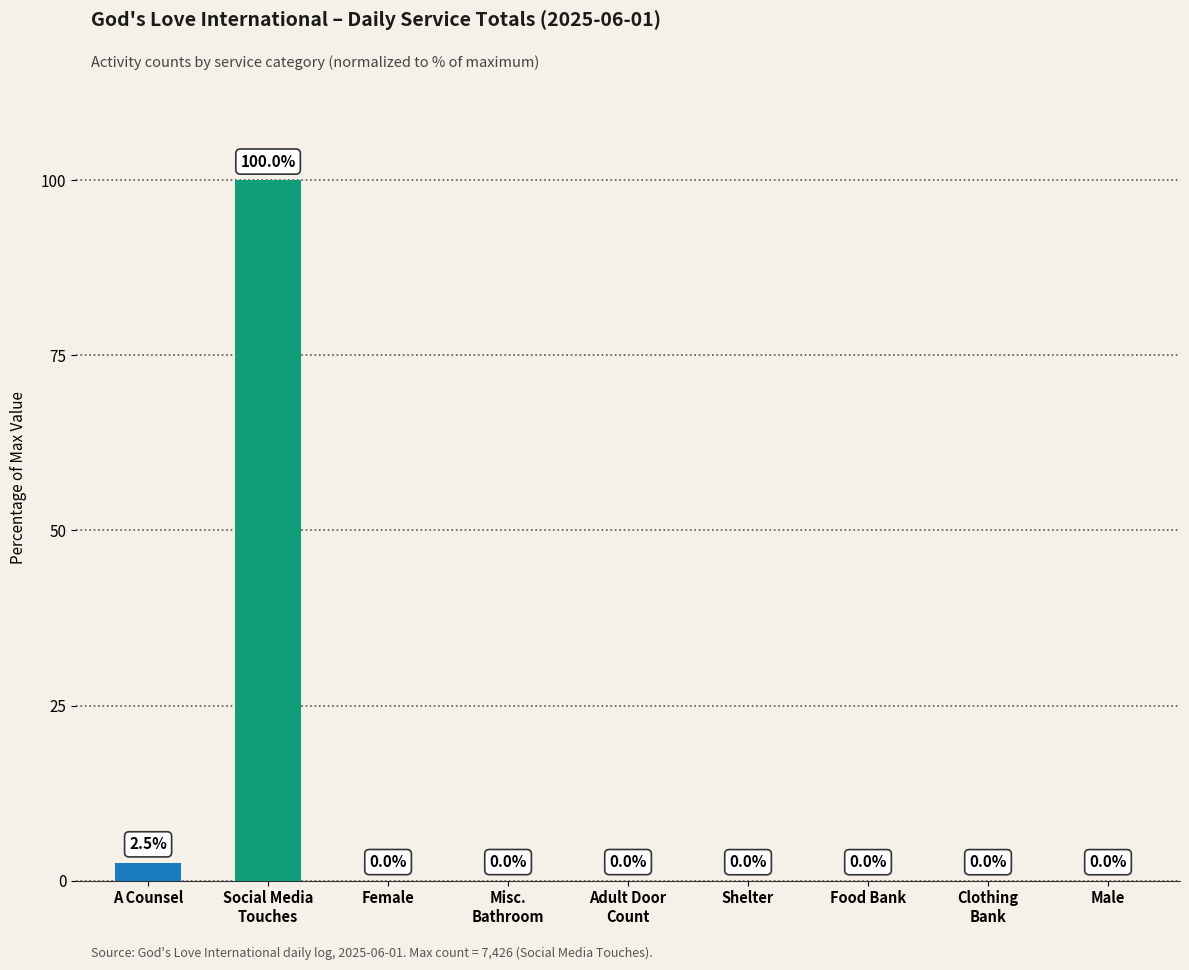

Are the bars horizontal?

No